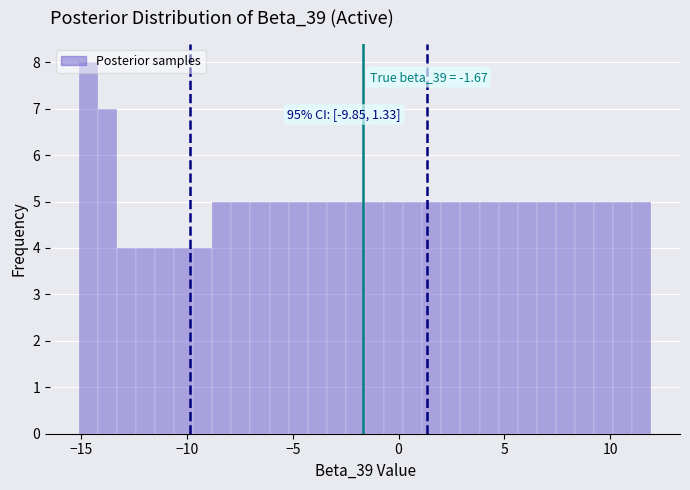

Around what value on the x-axis is the tallest bar? Give the approximate position of its centre, as read against the axis.

-14.5